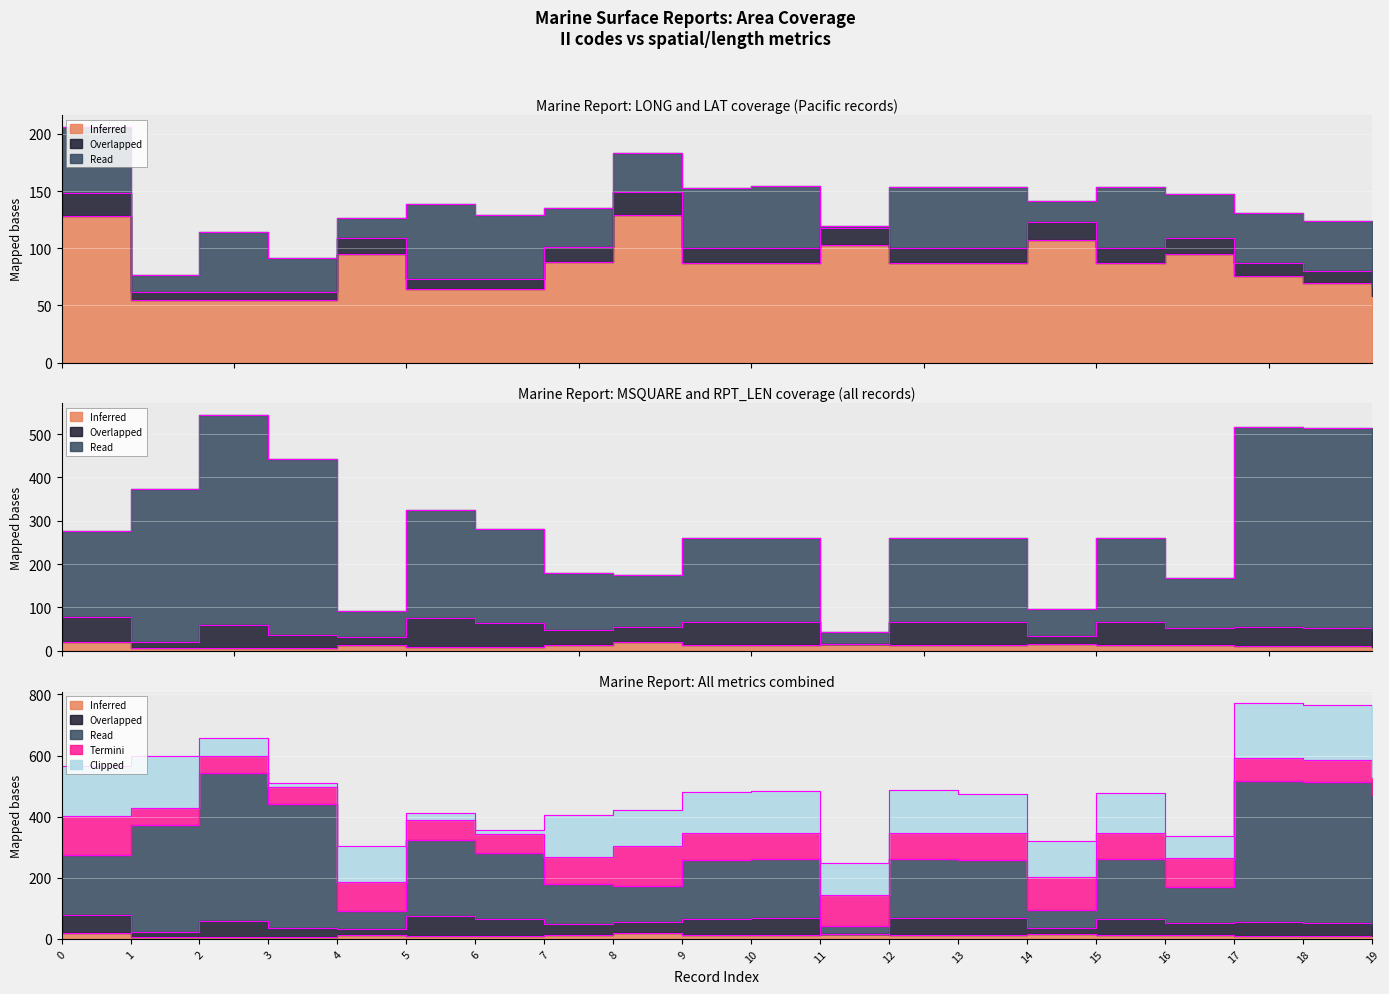

True or false: RPT_LEN has a value of 76.0 at 17.

True